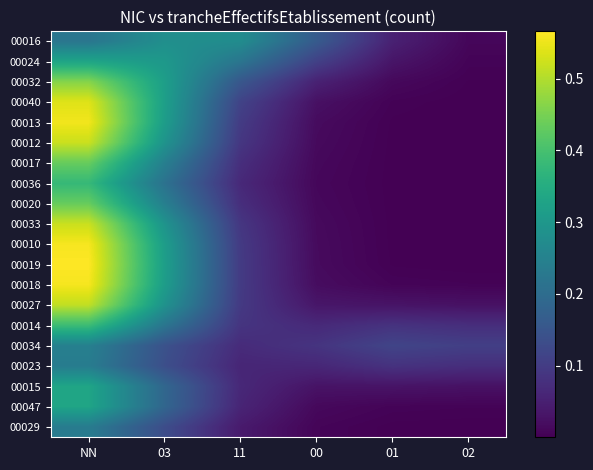

List the series in order of their peak value, highest first.

00019, 00010, 00018, 00013, 00040, 00033, 00012, 00027, 00032, 00020, 00017, 00014, 00036, 00015, 00047, 00024, 00016, 00034, 00023, 00029